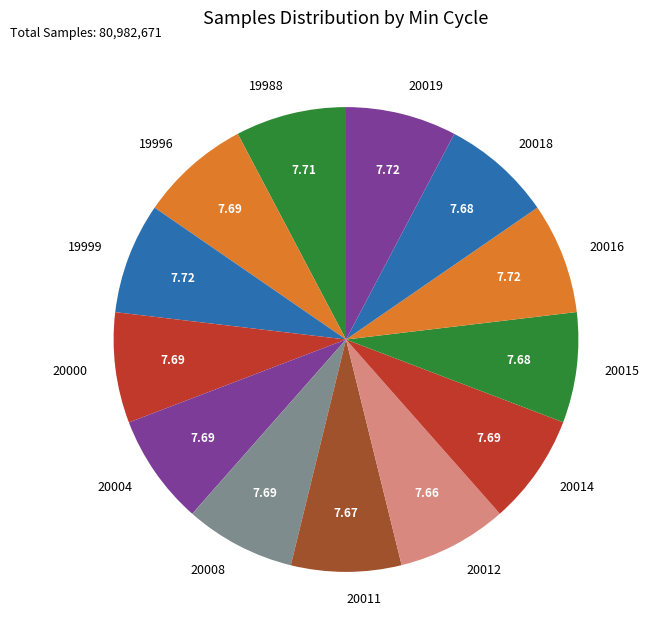

How many slices are in this pie chart?

13